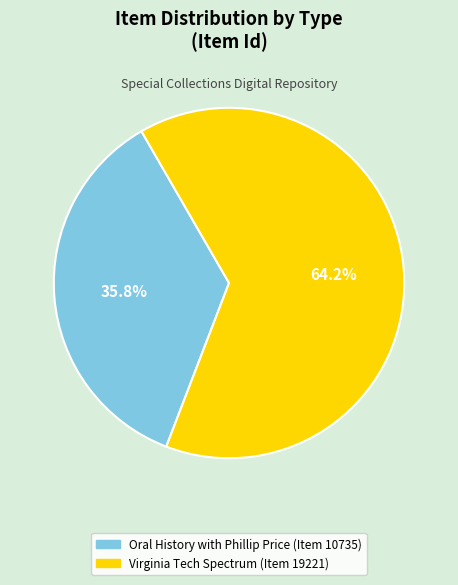

How many segments does this pie chart have?

2